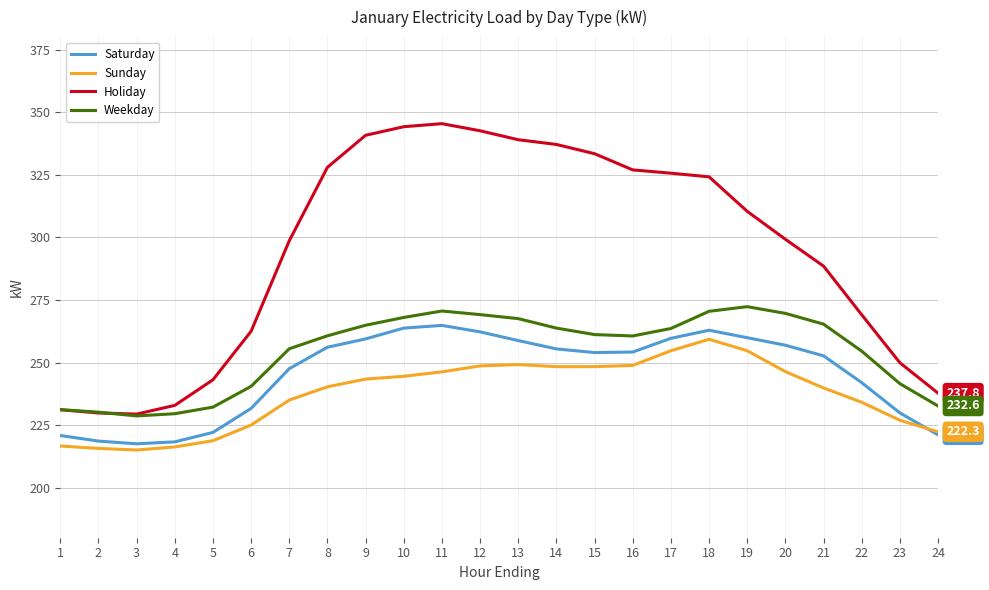

What is the smallest value displayed?

215.0